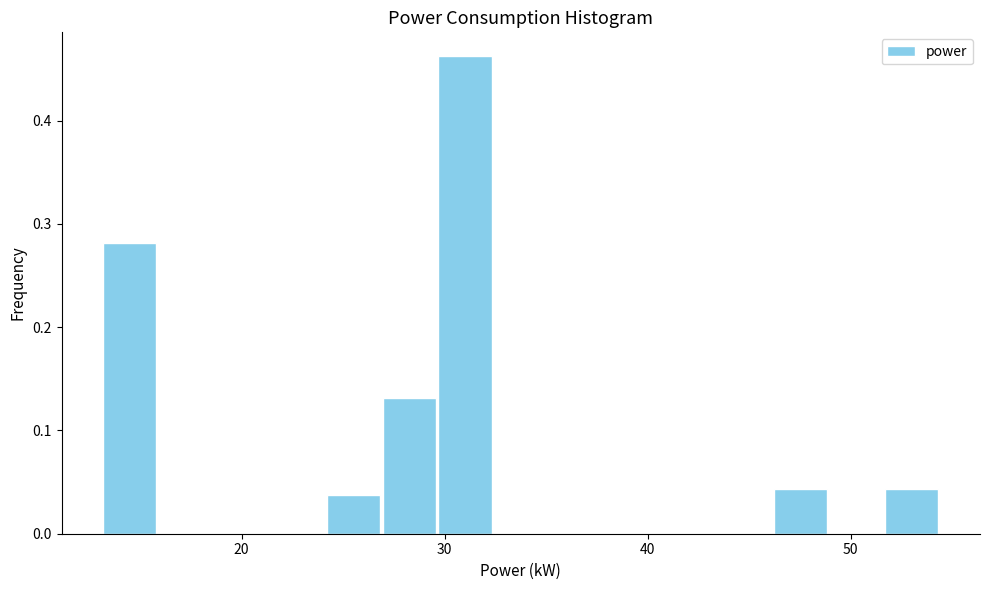

Read against the x-axis, roughly where is the centre of the tallest bar?

31